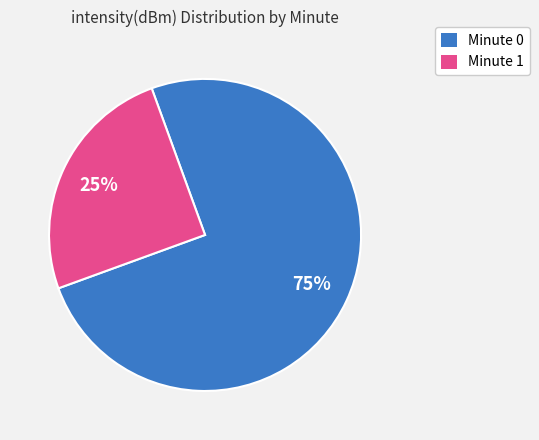

How many slices are in this pie chart?

2